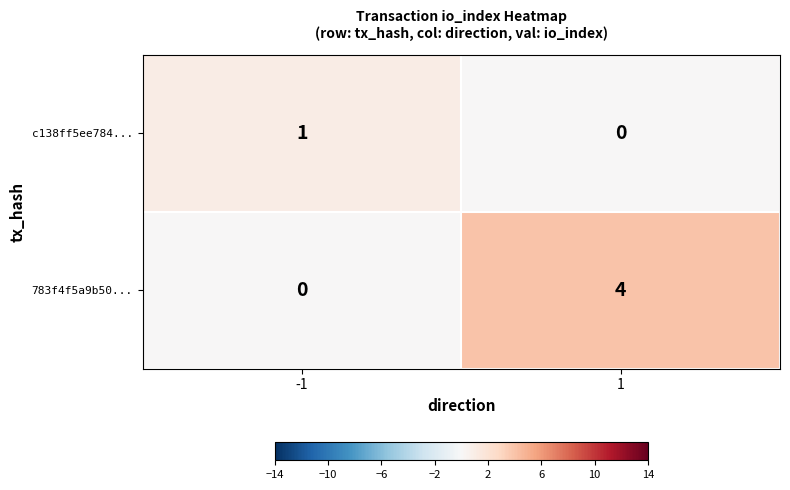

What is the difference between the highest and lowest values at 1?

4